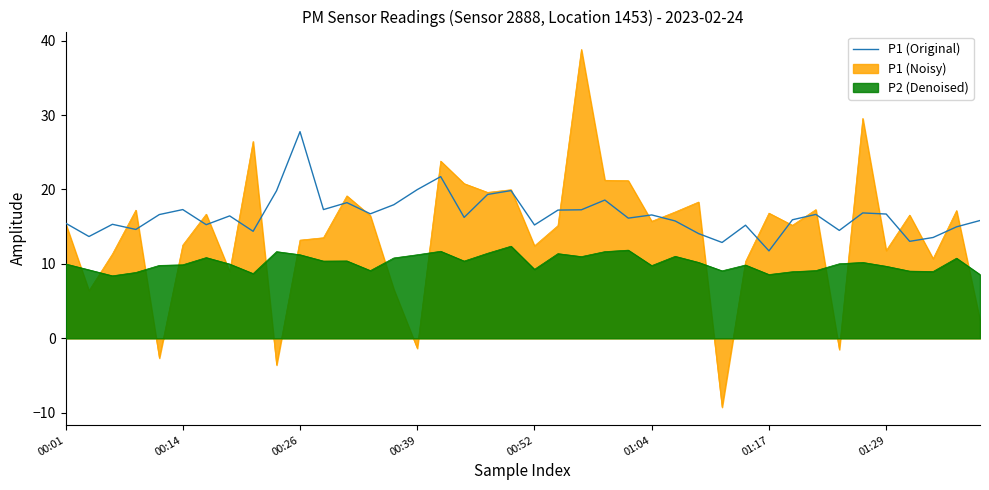

What is the greatest value displayed?

38.8